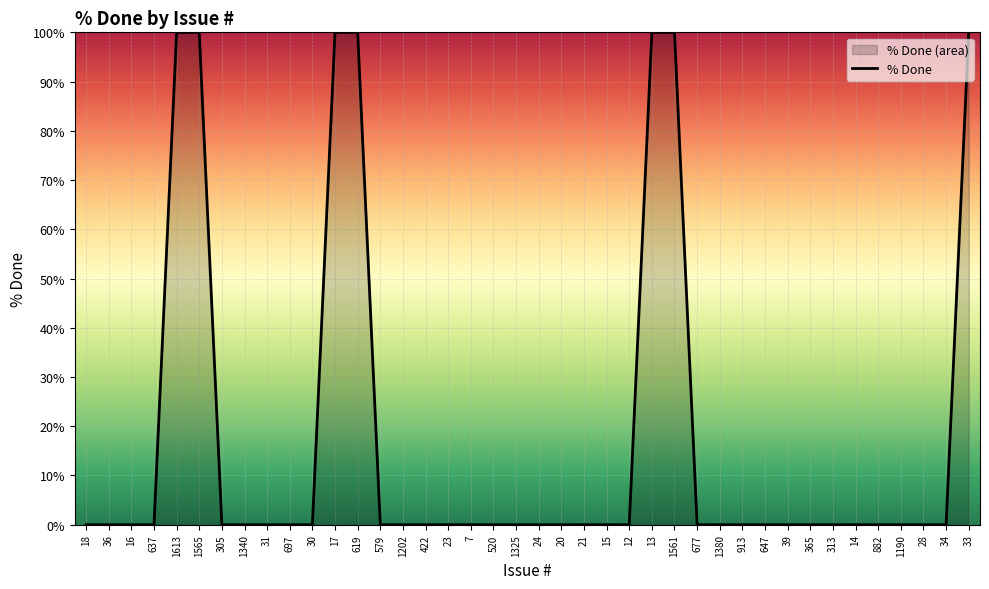

The chart shows a value of 152 at 619. True or false?

False